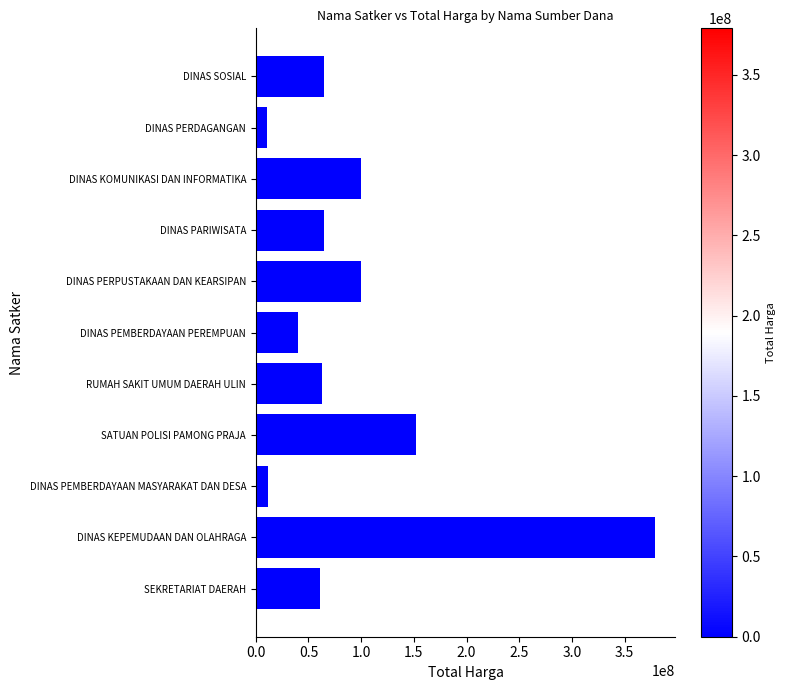

Which category has the highest value across all series?

DINAS KEPEMUDAAN DAN OLAHRAGA